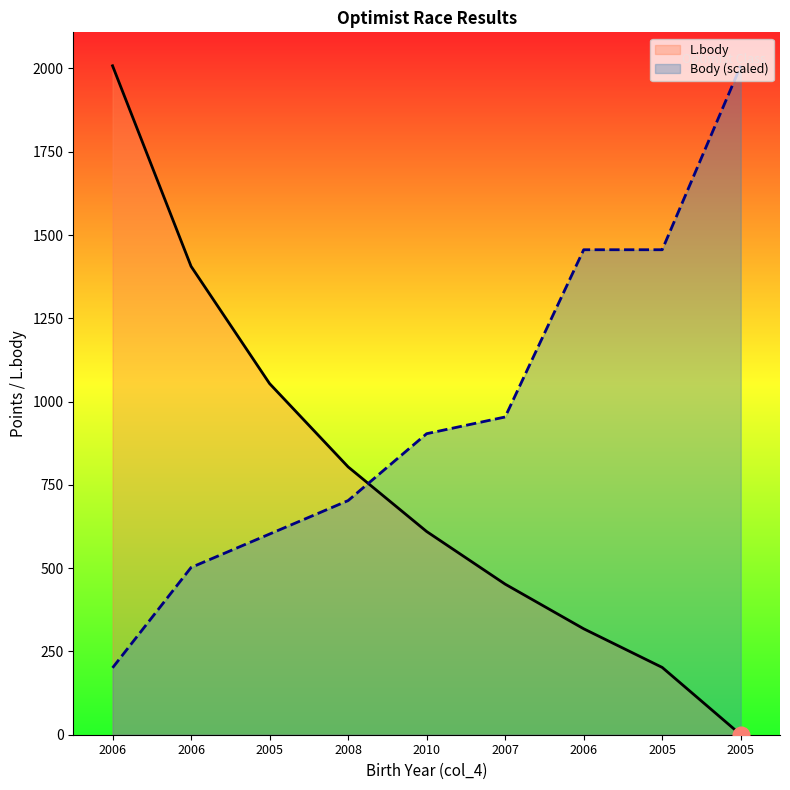

Where does the Body (scaled) series first go above 903?

2010